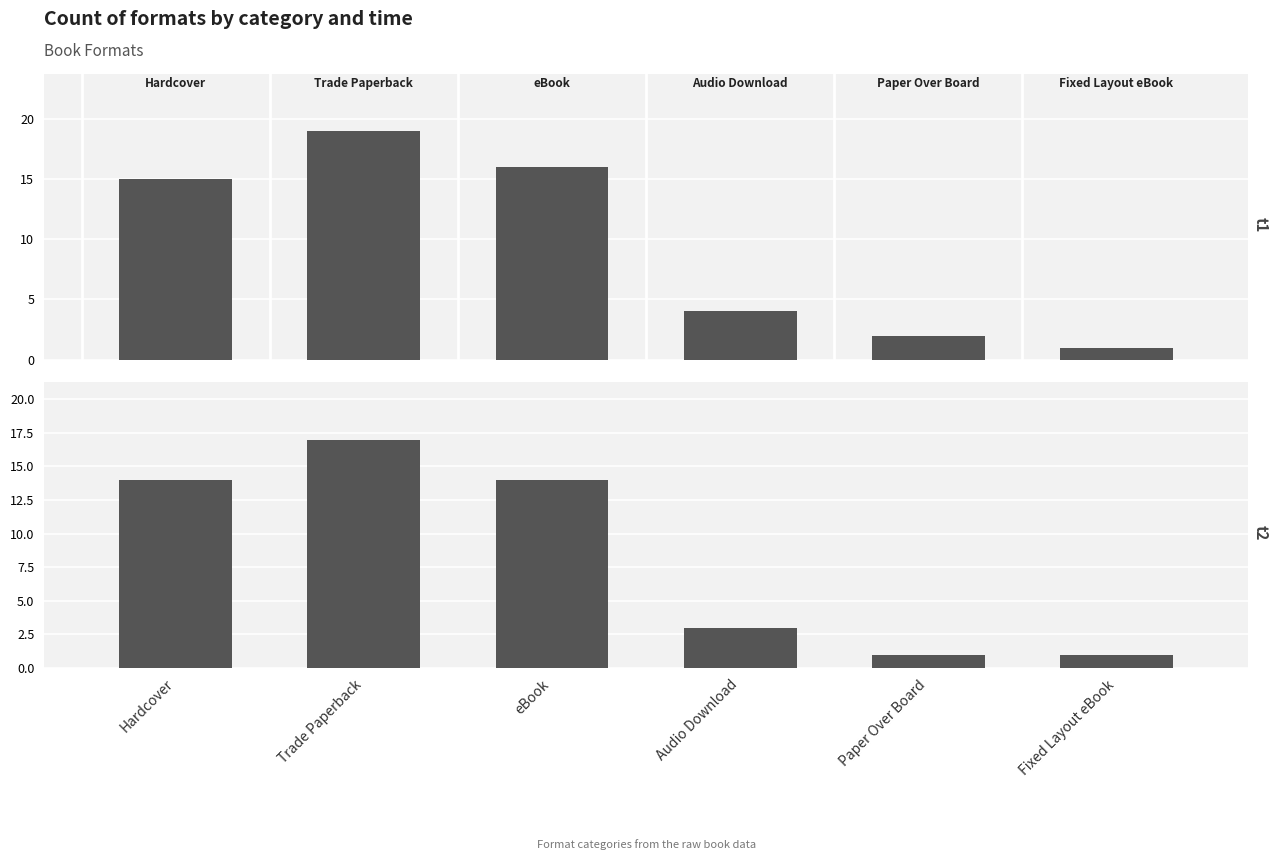

What are all the series names shown in the legend?

t1, t2